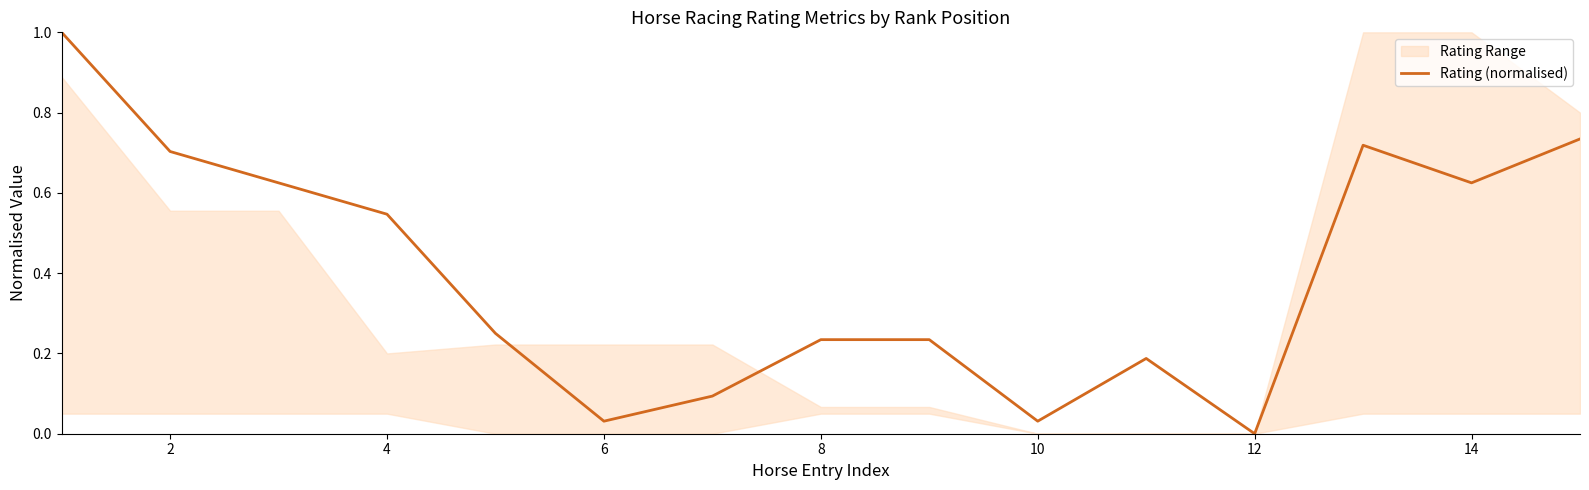

True or false: Rating (normalised) has a value of 0.0 at 12.

True